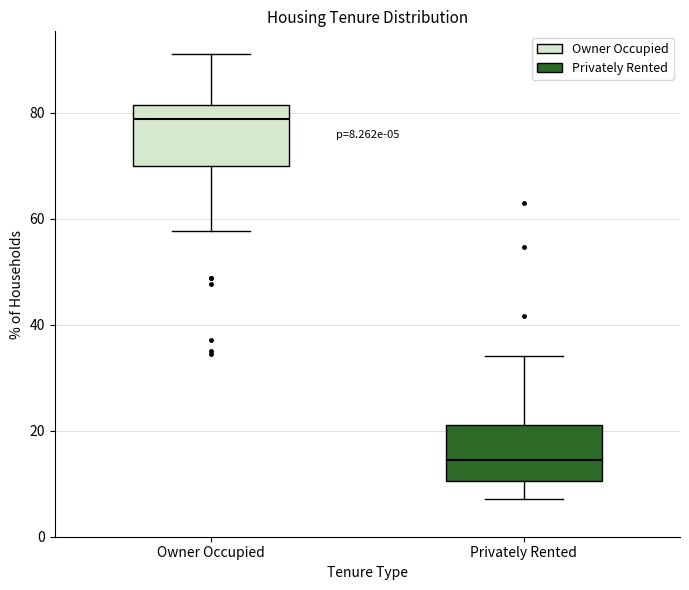

Which box has the highest median line?

Owner Occupied